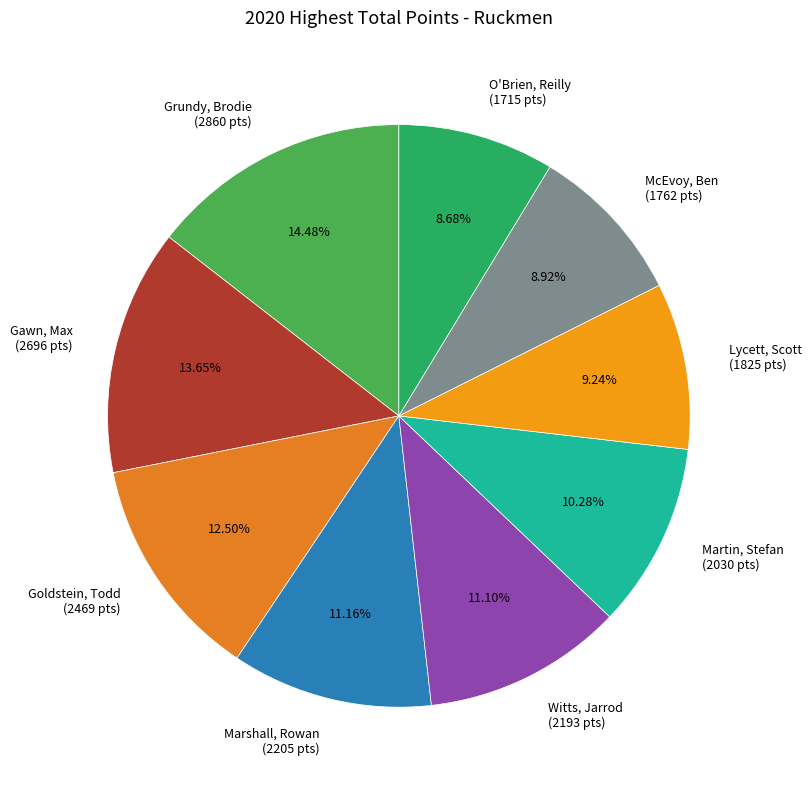

Is it true that O'Brien, Reilly is 18% of the pie?

False